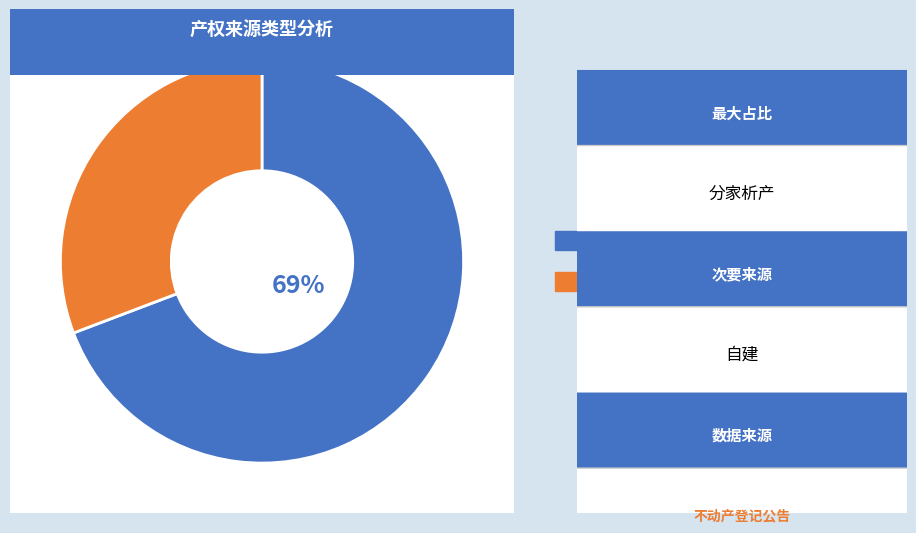

To the nearest percent, what percentage of the pie is 分家析产?

69%